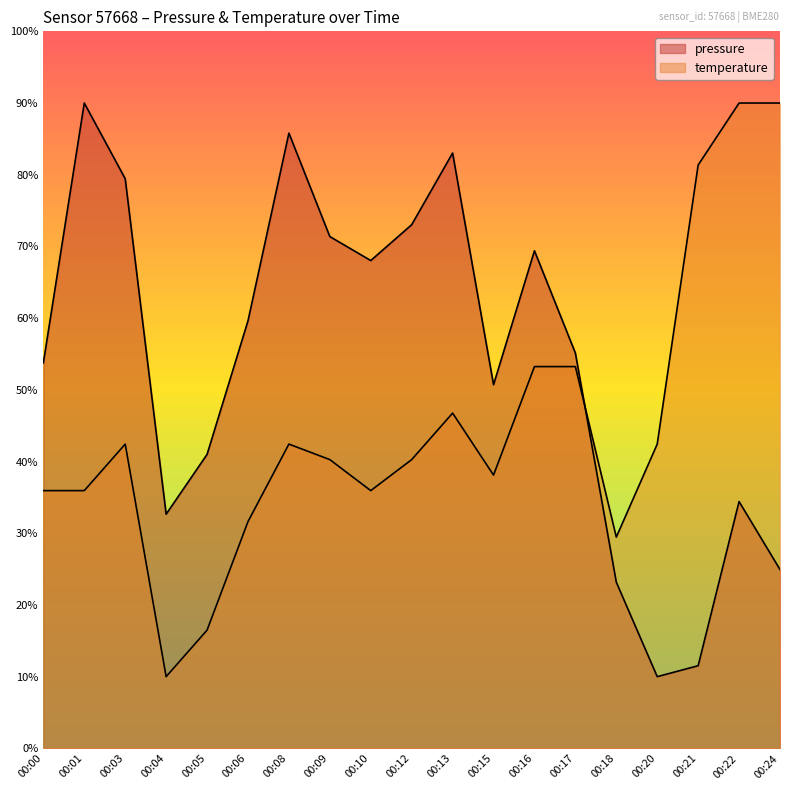

What are all the series names shown in the legend?

pressure, temperature